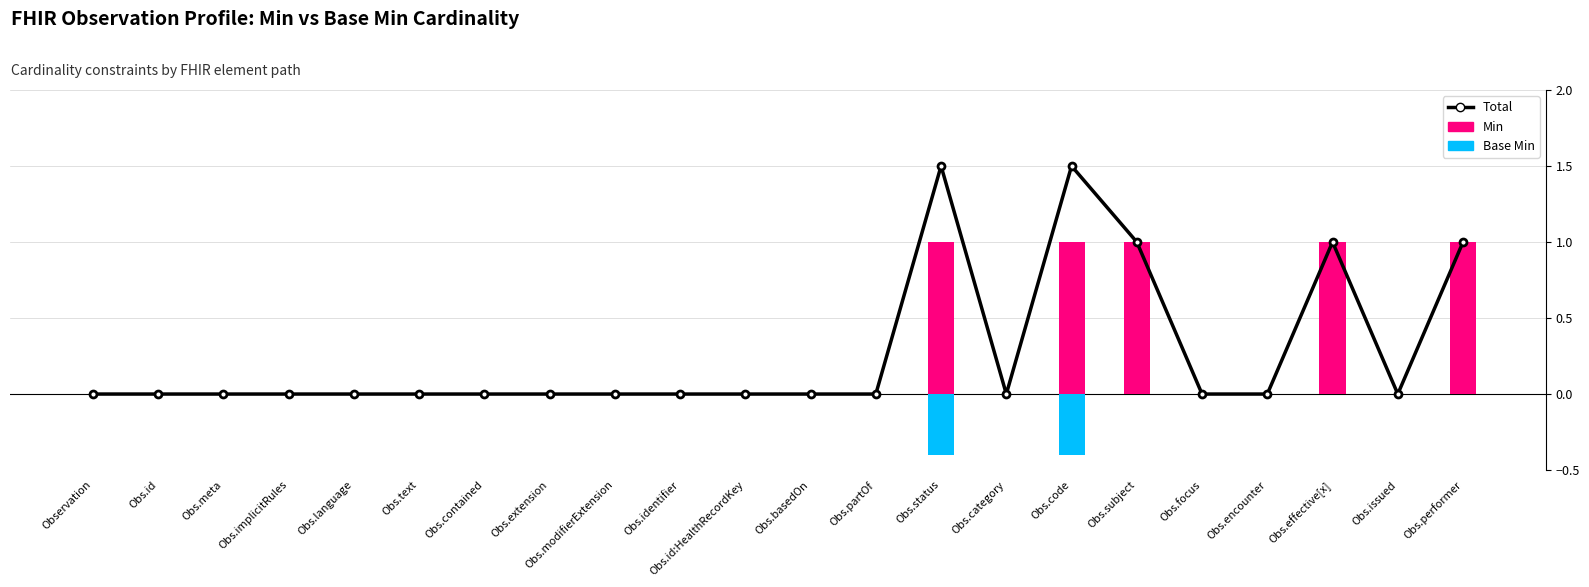

Rank the series by their maximum value, from highest to lowest.

Total, Min, Base Min